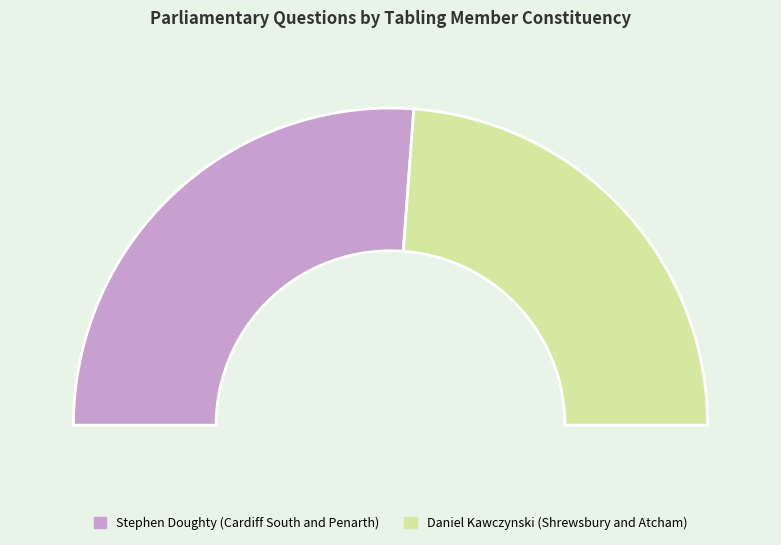

Is Stephen Doughty (Cardiff South and Penarth) the majority of the pie?

Yes